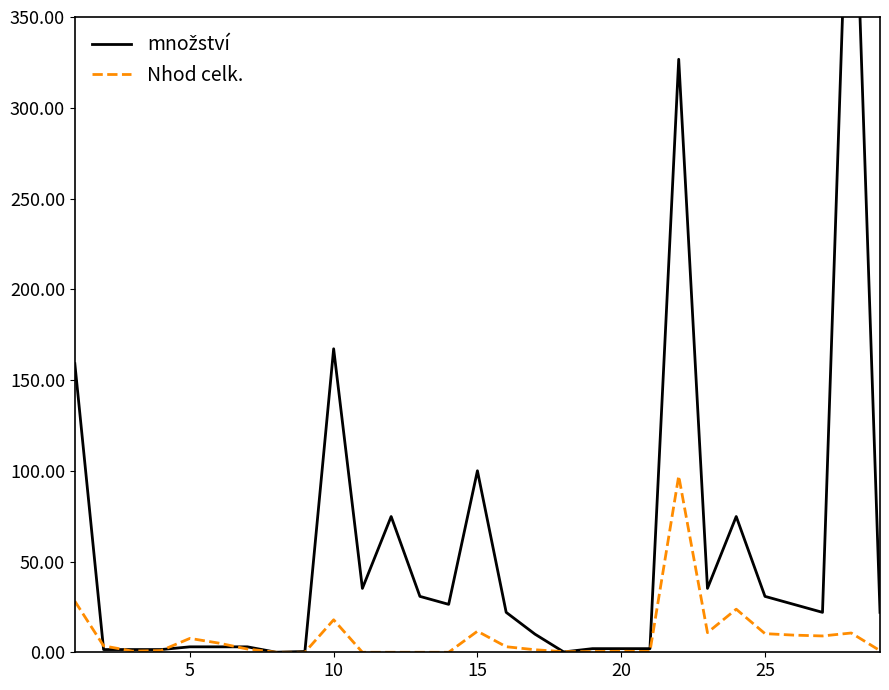

Does the chart have visible grid lines?

No